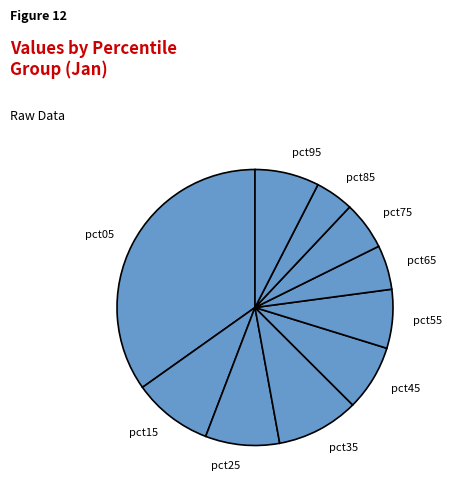

What is the ratio of the value at pct45 to the value at pct05?

0.2